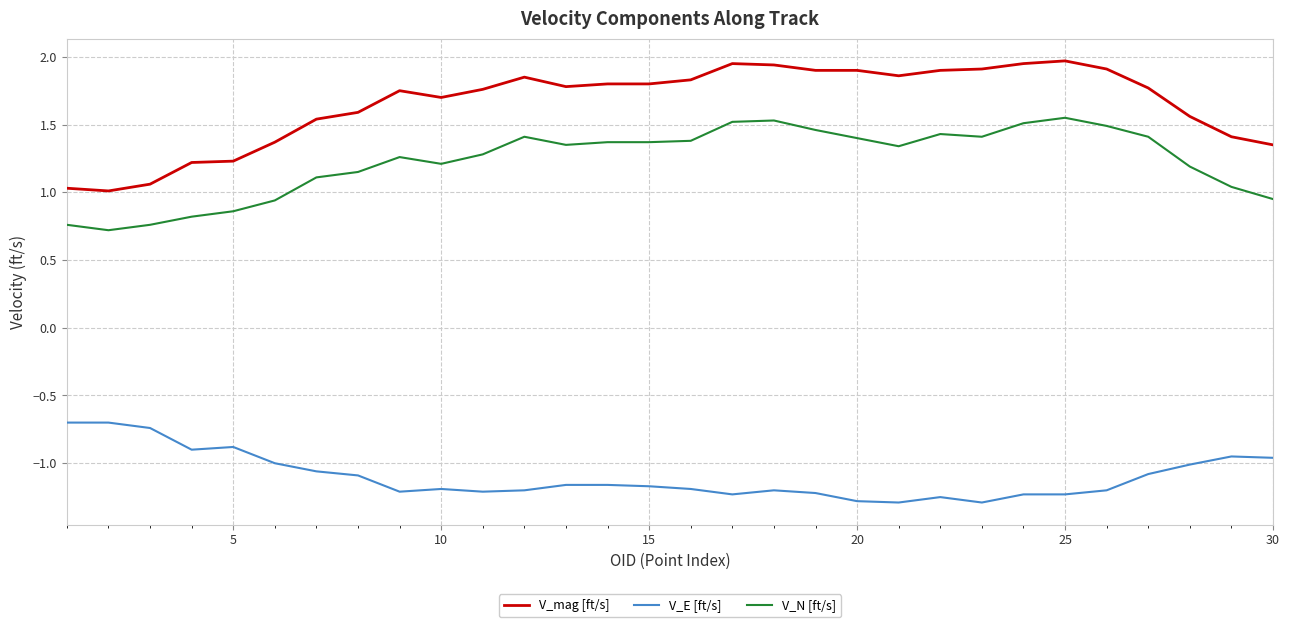

True or false: V_N [ft/s] and V_E [ft/s] cross at least once.

False